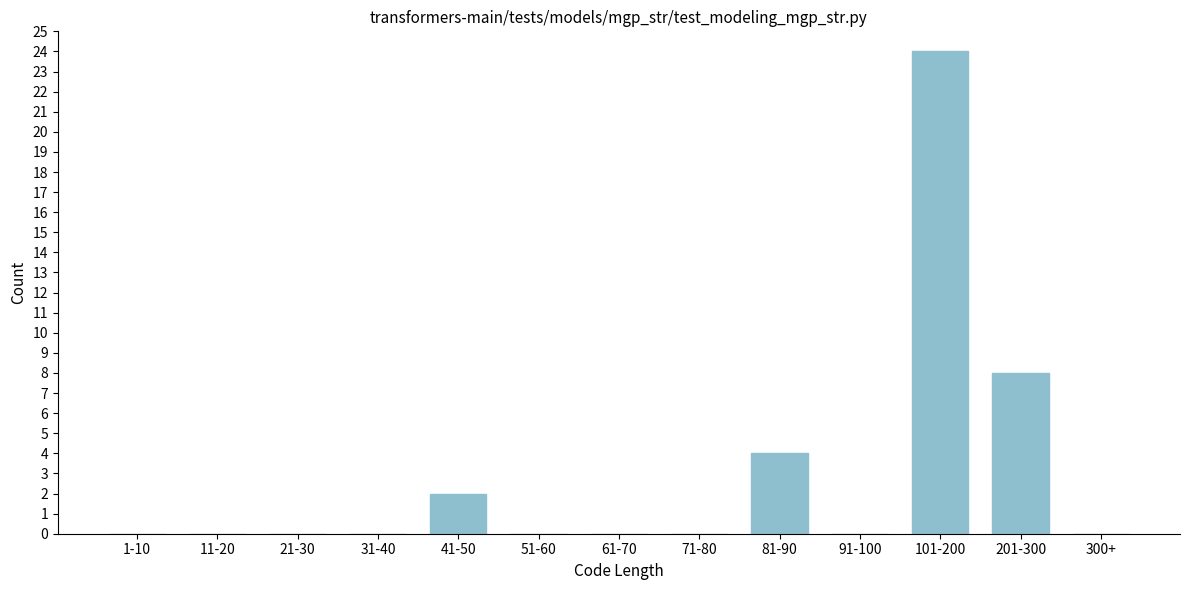

Reading right to left, list all the values displayed in this chart.

300+=0	201-300=8	101-200=24	91-100=0	81-90=4	71-80=0	61-70=0	51-60=0	41-50=2	31-40=0	21-30=0	11-20=0	1-10=0